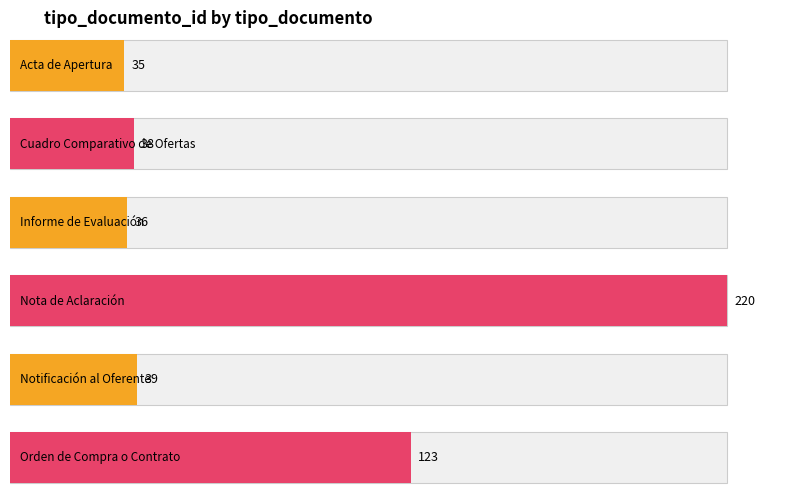

Does the chart contain any negative values?

No